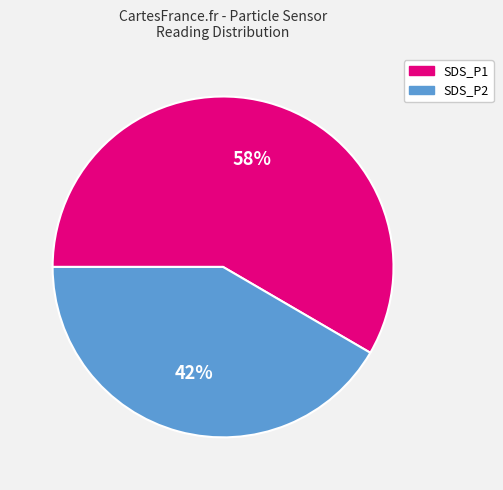

How many segments does this pie chart have?

2